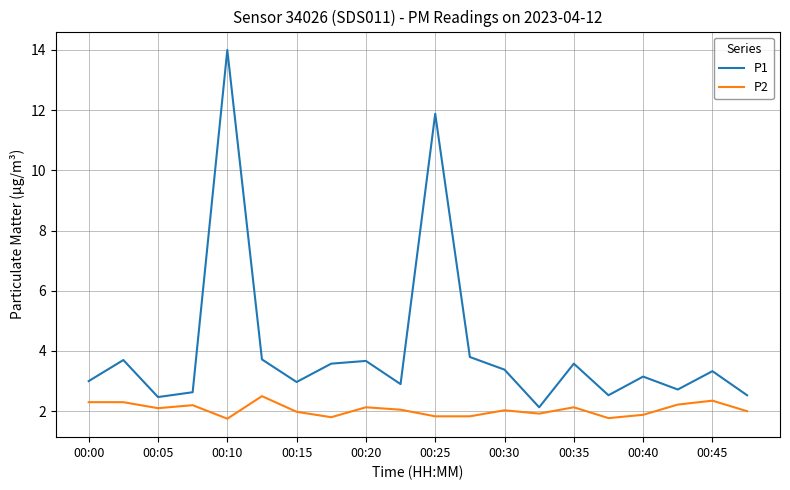

Which series has the largest total across all categories?

P1